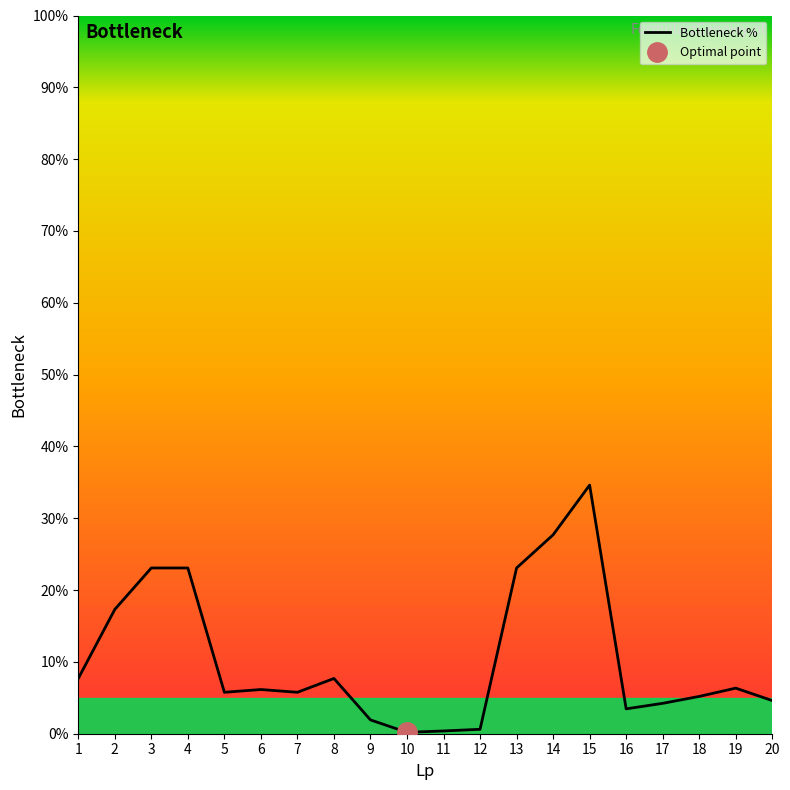

At which category does the data reach its first local peak?

6